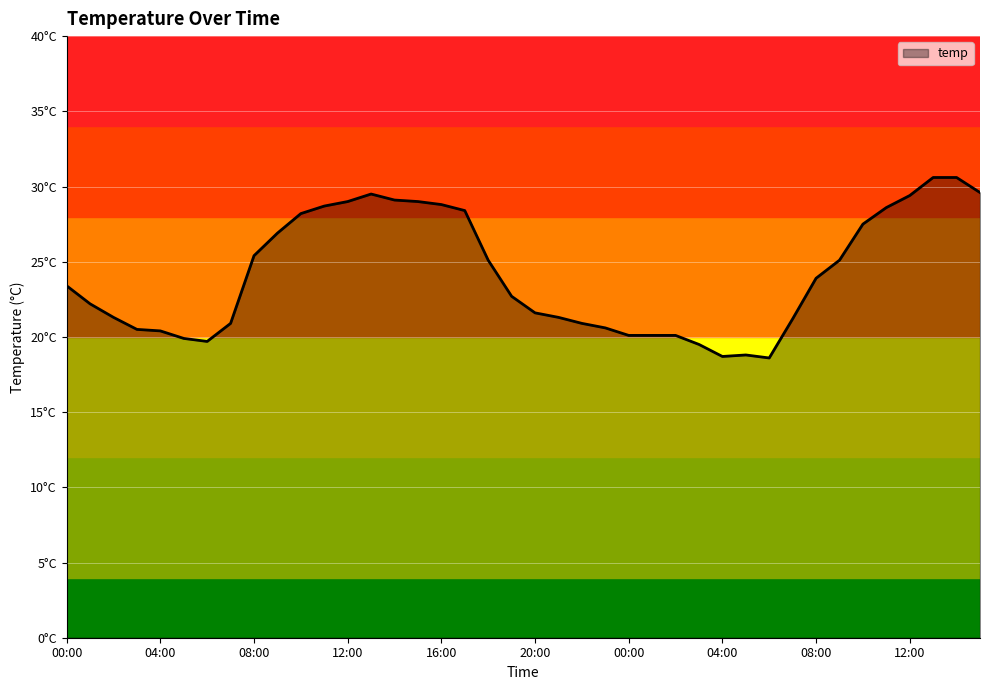

Does the chart display data point markers on the line(s)?

No